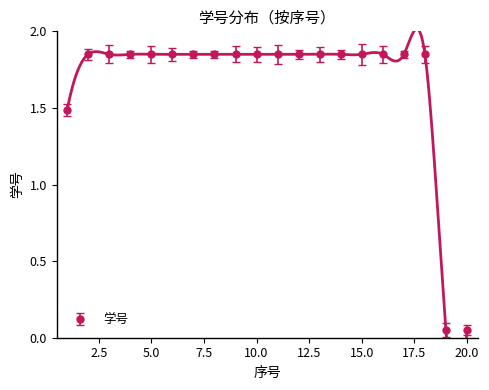

What is the average value?

1.7